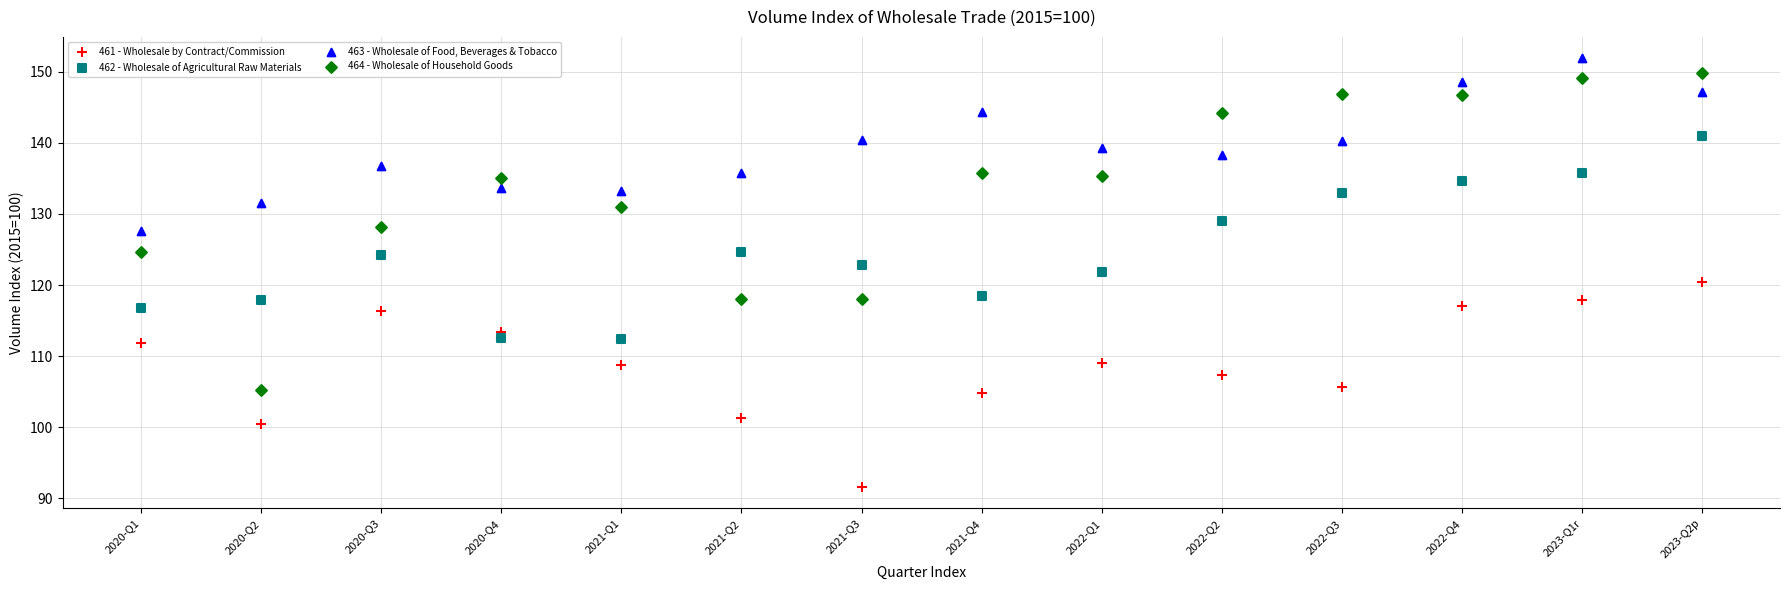

Across all data points, what is the range of Y values (max minus min)?

60.3